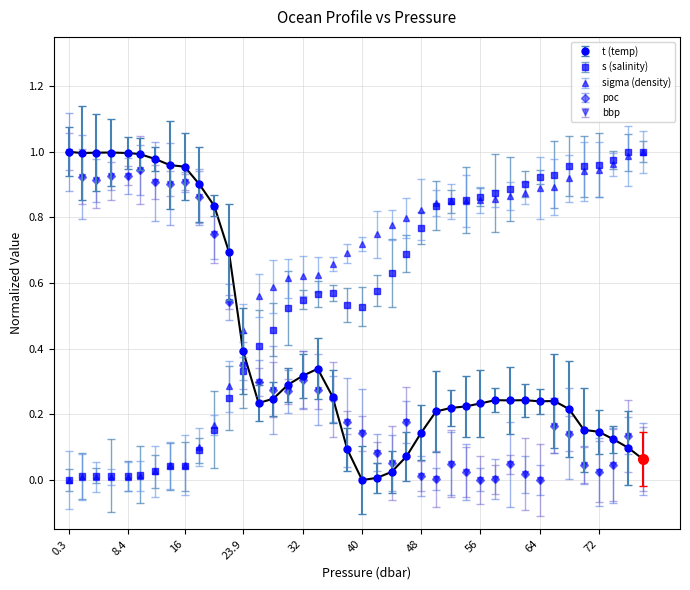

What are all the series names shown in the legend?

t, s, sigma, poc, bbp